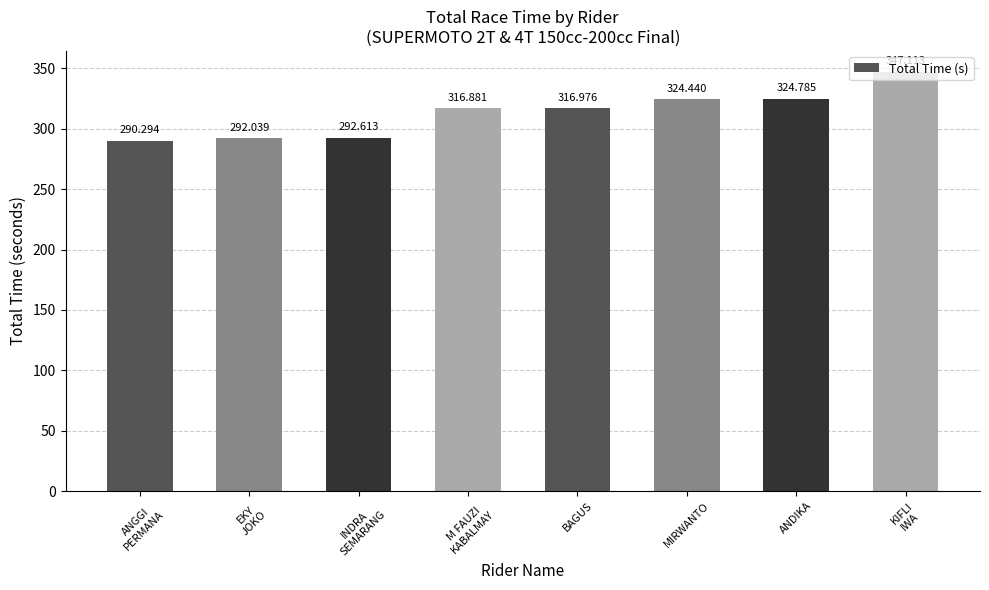

Which label corresponds to the smallest value in the chart?

ANGGI
PERMANA